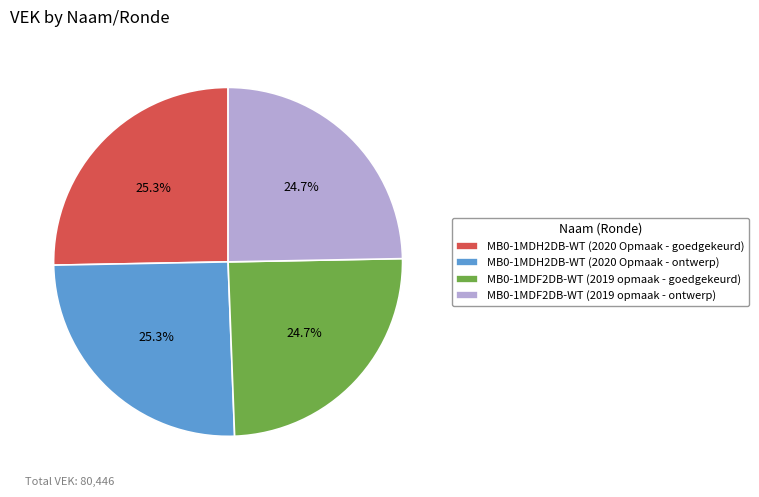

To the nearest percent, what percentage of the pie is MB0-1MDH2DB-WT (2020 Opmaak - goedgekeurd)?

25%